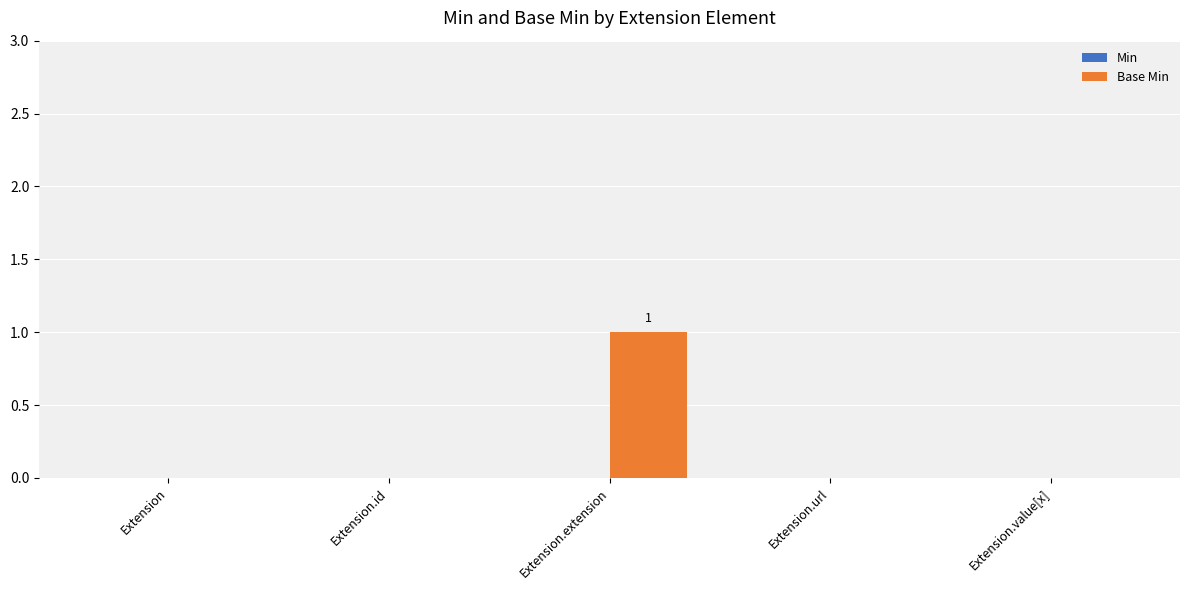

Are the bars horizontal?

No